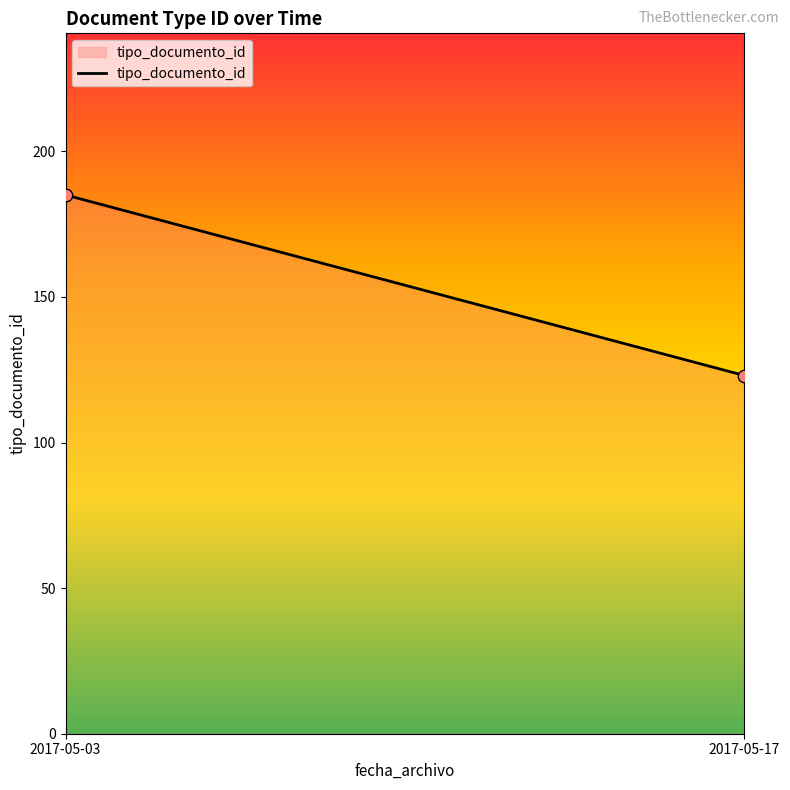

What is the range of Y values (max minus min)?

62